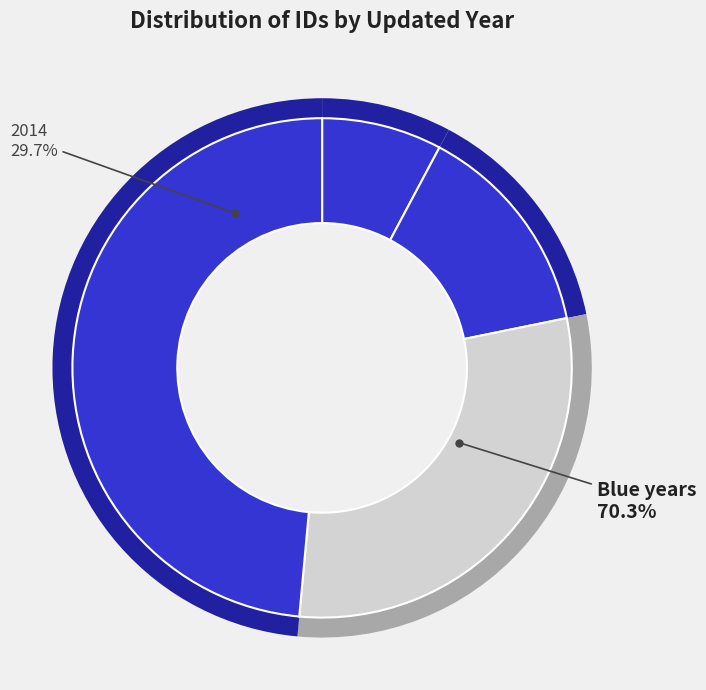

How many segments does this pie chart have?

7